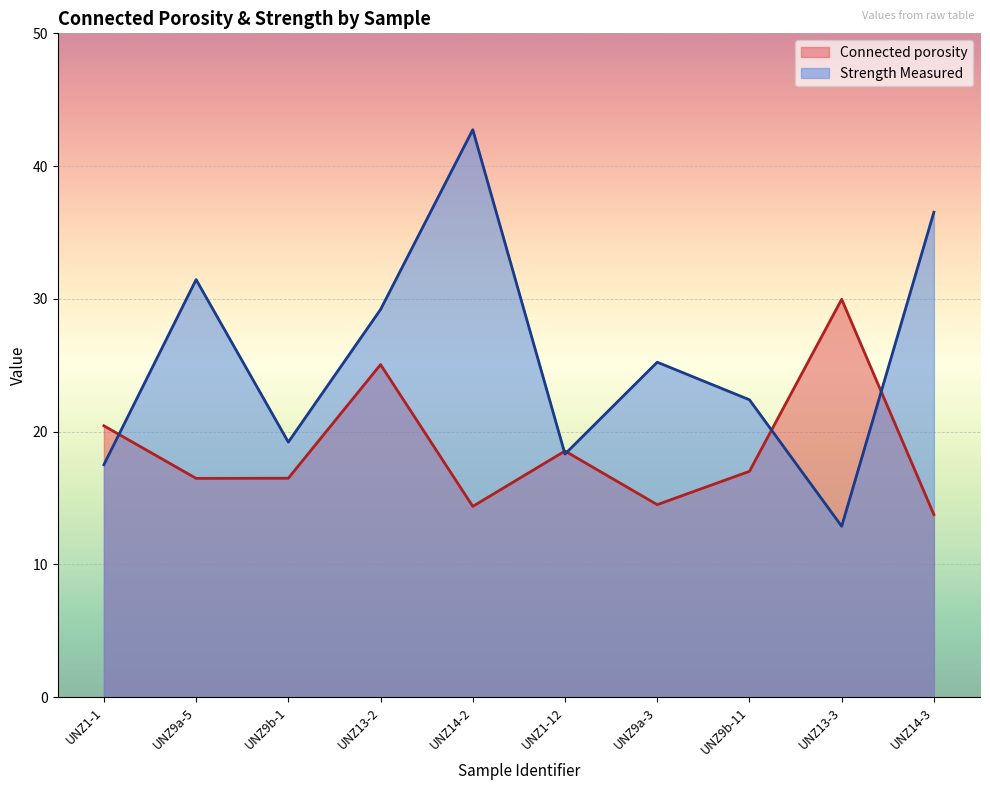

Is it true that Strength Measured equals 22.4 at UNZ9b-11?

True